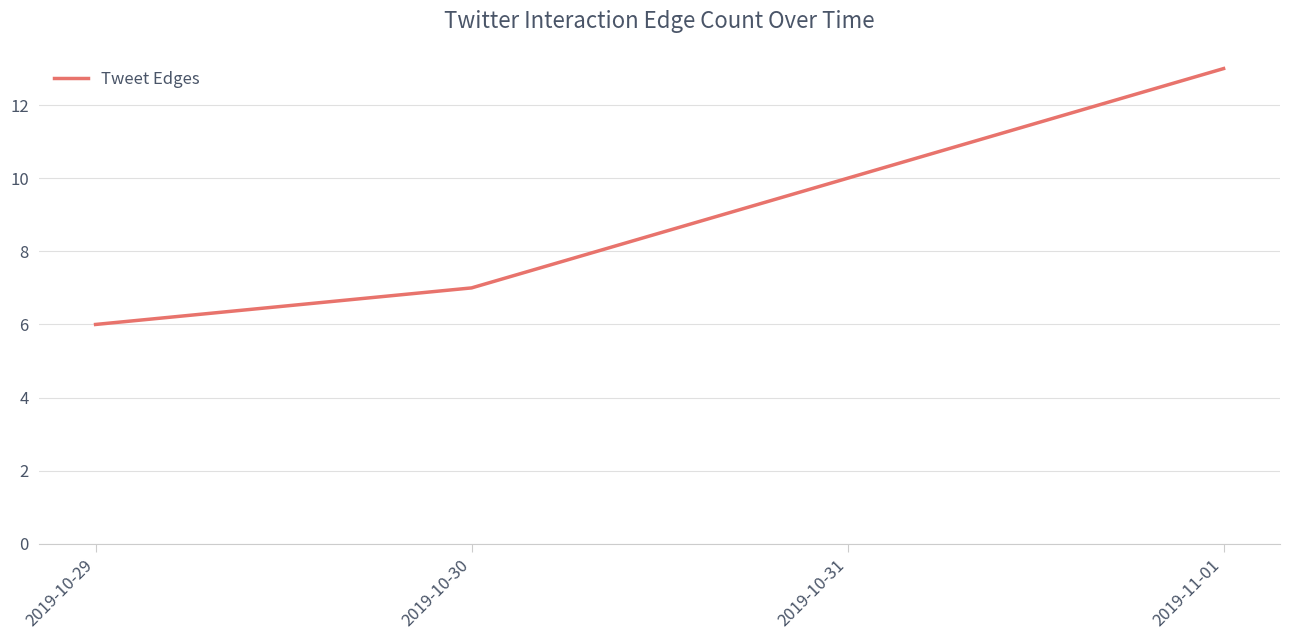

What is the change in value from 2019-10-30 to 2019-11-01?

+6